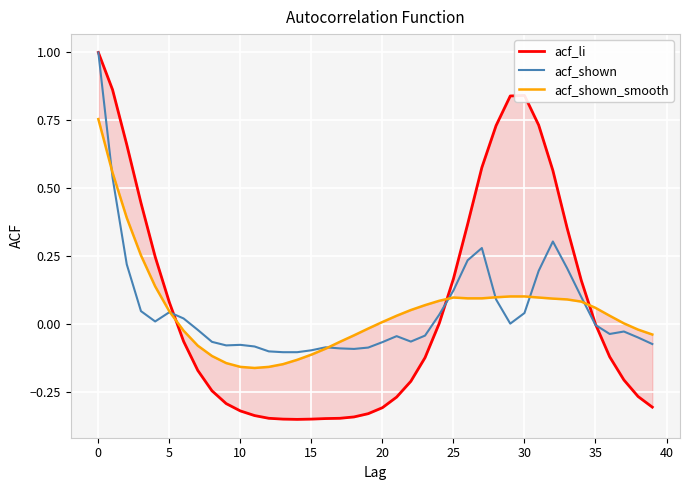

The value of acf_shown_smooth at 22 is 0.1. True or false?

True